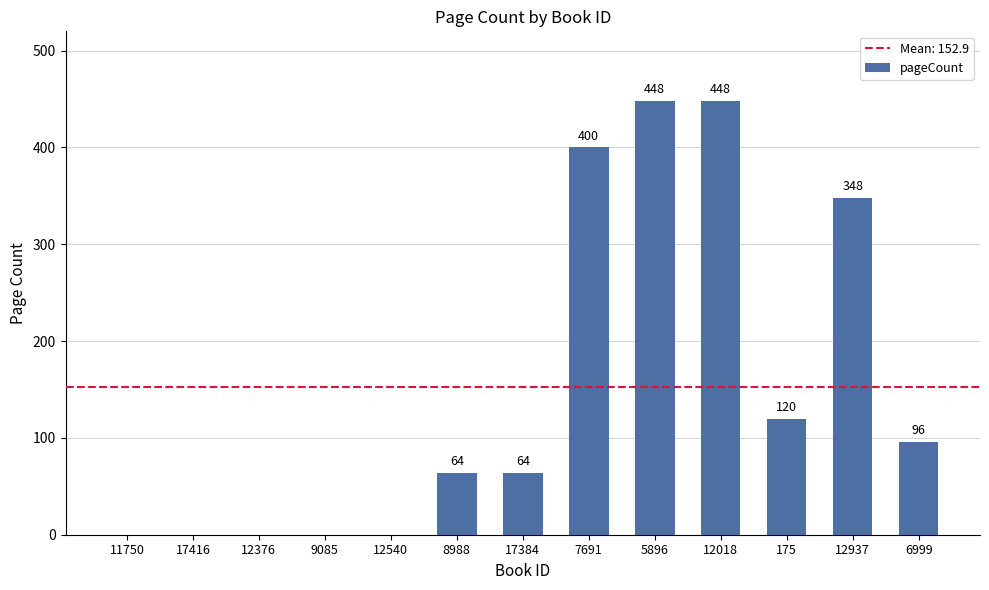

Where is the data nearest to the value 224?

175